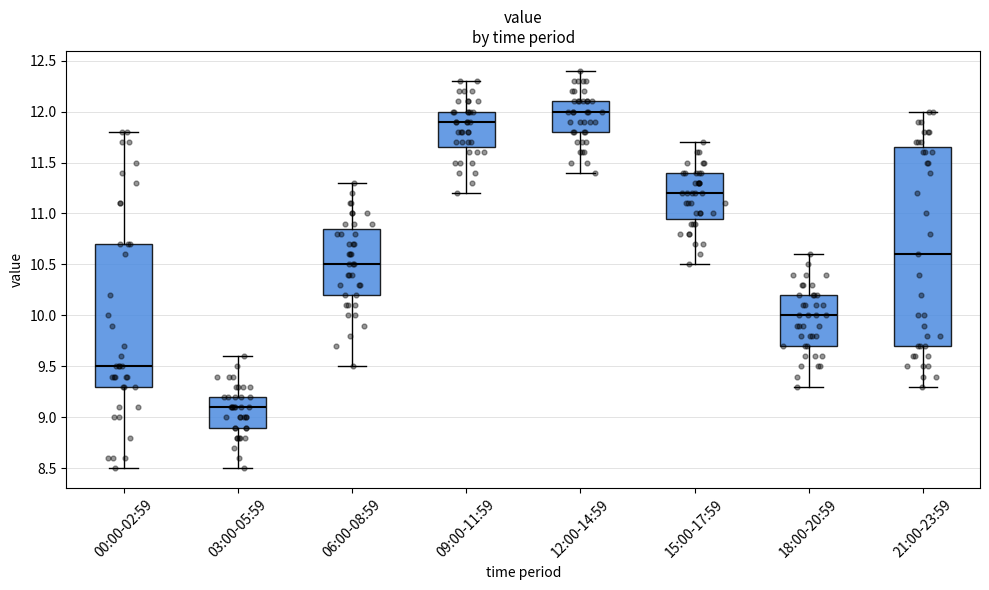

Reading left to right, read every box against the y-axis: the position of its median line, the range the box covers, and the ends of its whiskers. The values are not printed on the chart, so give them approximately, as read against the axis.

00:00-02:59: median 9.50, box 9.30 to 10.70, whiskers 8.50 to 11.80
03:00-05:59: median 9.10, box 8.90 to 9.20, whiskers 8.50 to 9.60
06:00-08:59: median 10.50, box 10.20 to 10.85, whiskers 9.50 to 11.30
09:00-11:59: median 11.90, box 11.65 to 12.00, whiskers 11.20 to 12.30
12:00-14:59: median 12.00, box 11.80 to 12.10, whiskers 11.40 to 12.40
15:00-17:59: median 11.20, box 10.95 to 11.40, whiskers 10.50 to 11.70
18:00-20:59: median 10.00, box 9.70 to 10.20, whiskers 9.30 to 10.60
21:00-23:59: median 10.60, box 9.70 to 11.65, whiskers 9.30 to 12.00